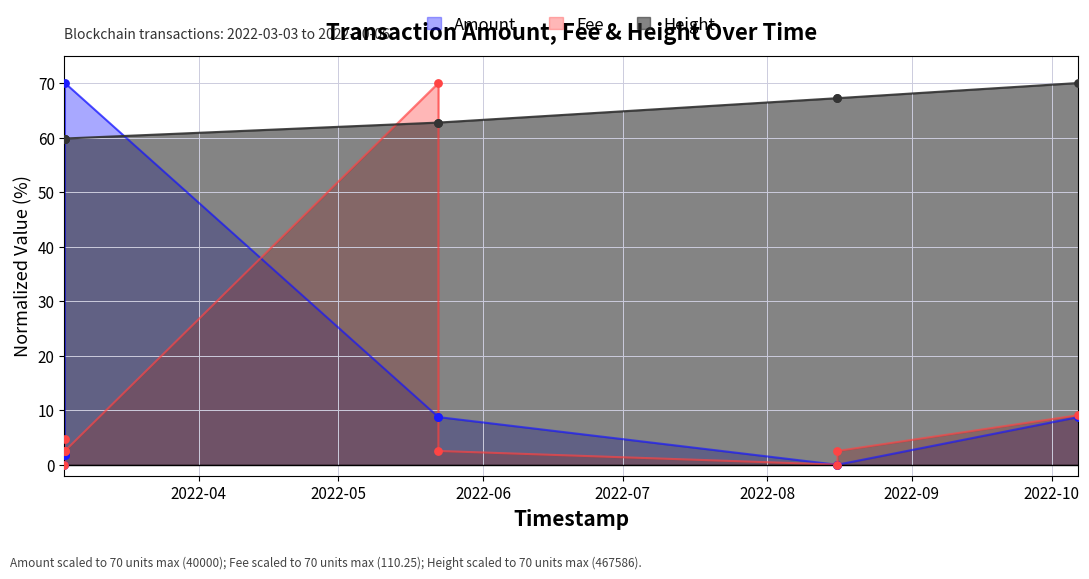

Which series has the largest total across all categories?

Height